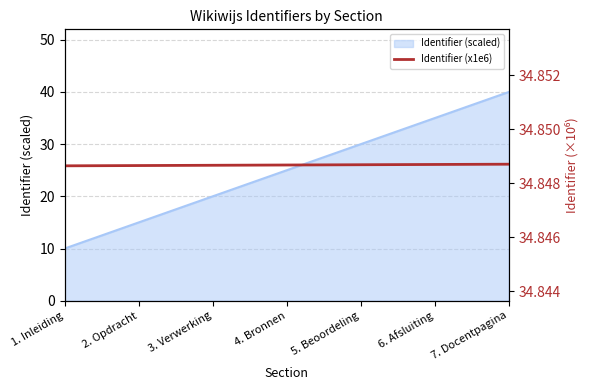

The chart shows a value of 34.8 at 3. Verwerking. True or false?

True